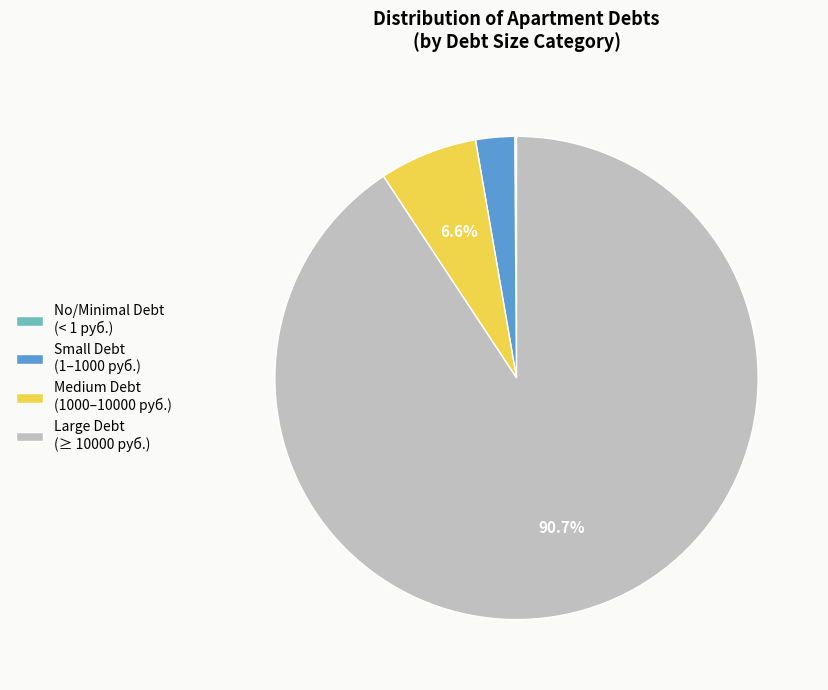

To the nearest percent, what is the difference between the largest and smallest slice percentages?

91%